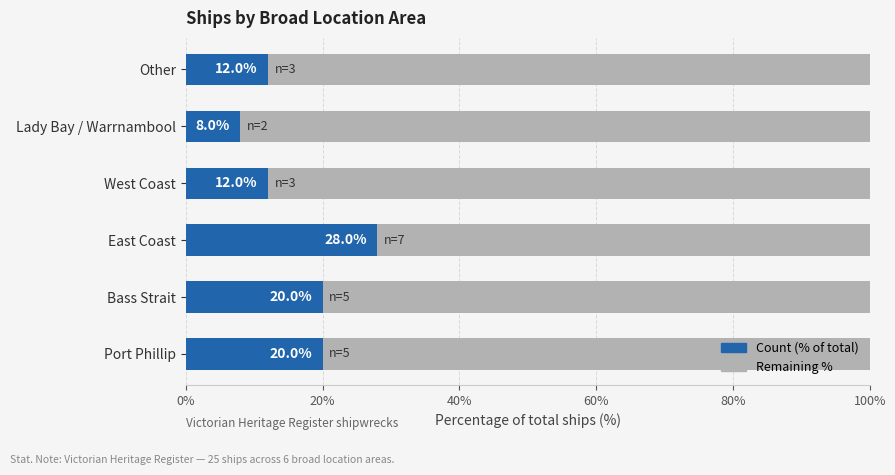

What is the total value across all series at Lady Bay / Warrnambool?

100.0